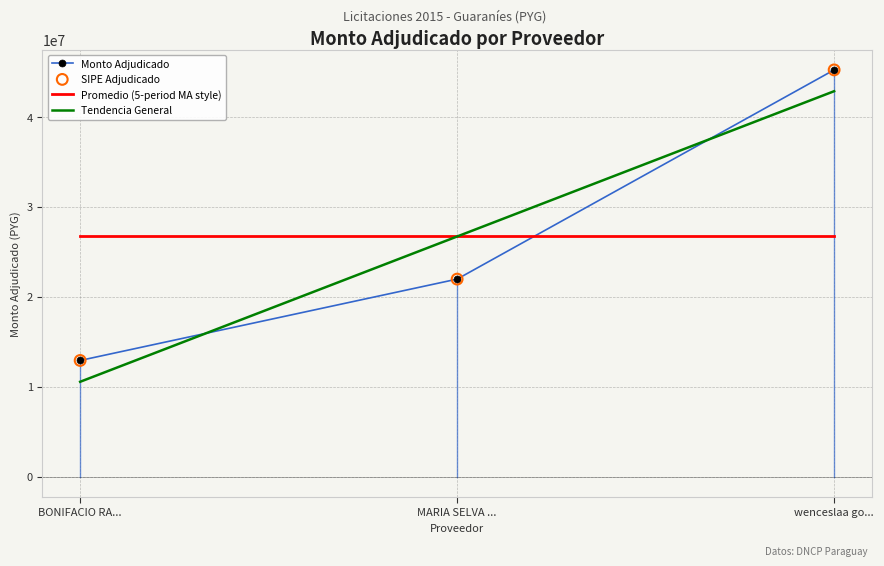

Is the value of Promedio (5-period MA style) at wenceslaa go... greater than the value of Monto Adjudicado at MARIA SELVA ...?

Yes